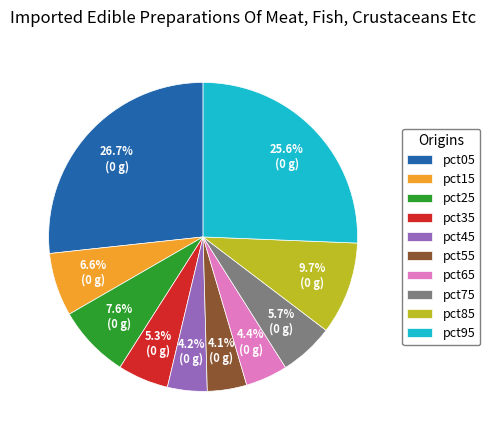

Is the sum of pct45 and pct65 greater than half?

No